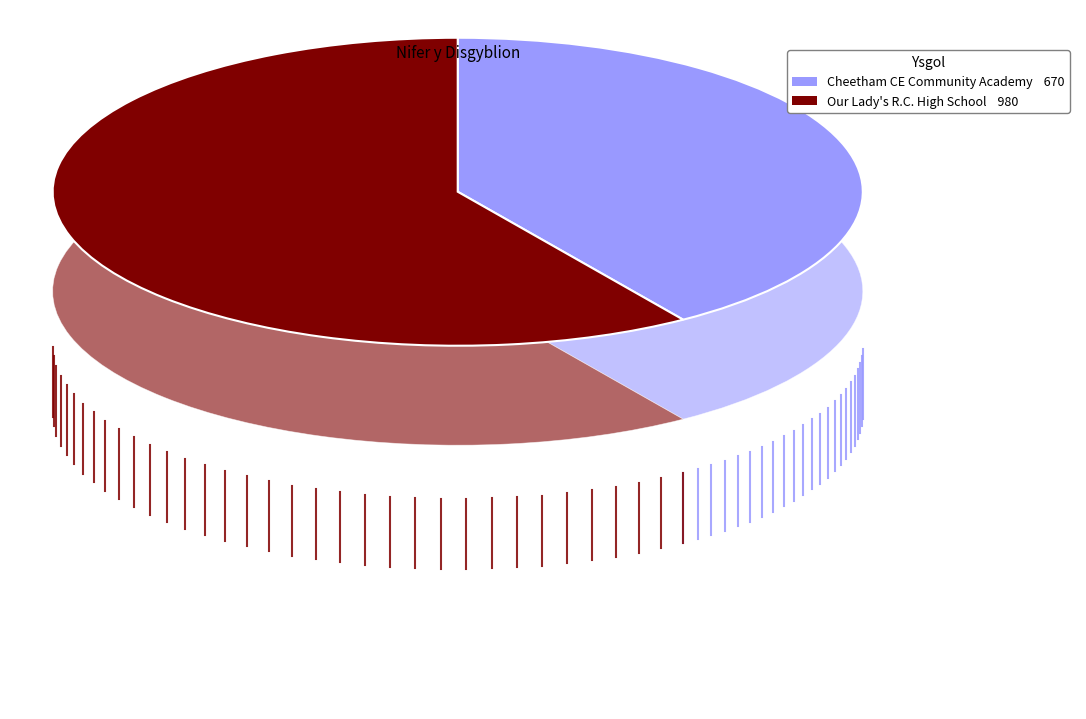

The Our Lady's R.C. High School slice represents 51% of the pie. True or false?

False